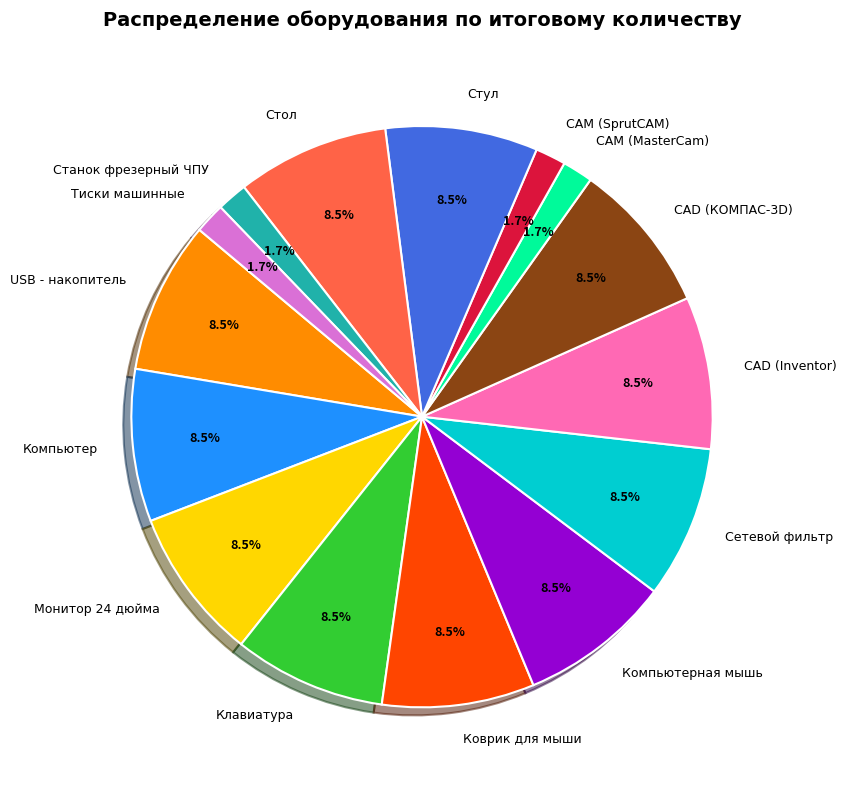

Is there any slice that represents more than half of the pie?

No